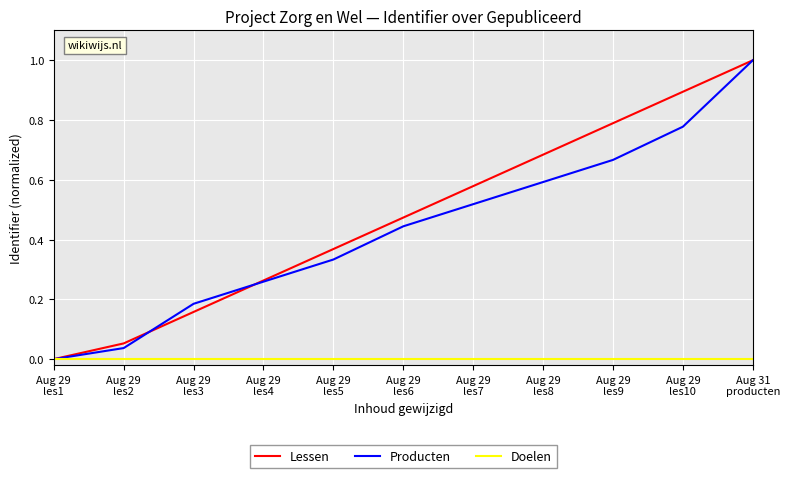

How many distinct data groups are displayed?

3